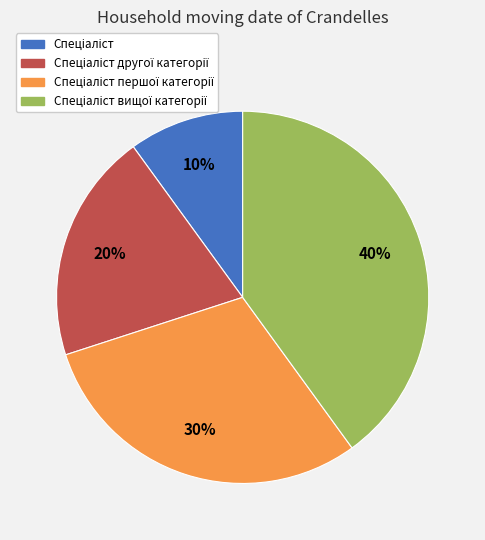

Is there any slice that represents more than half of the pie?

No